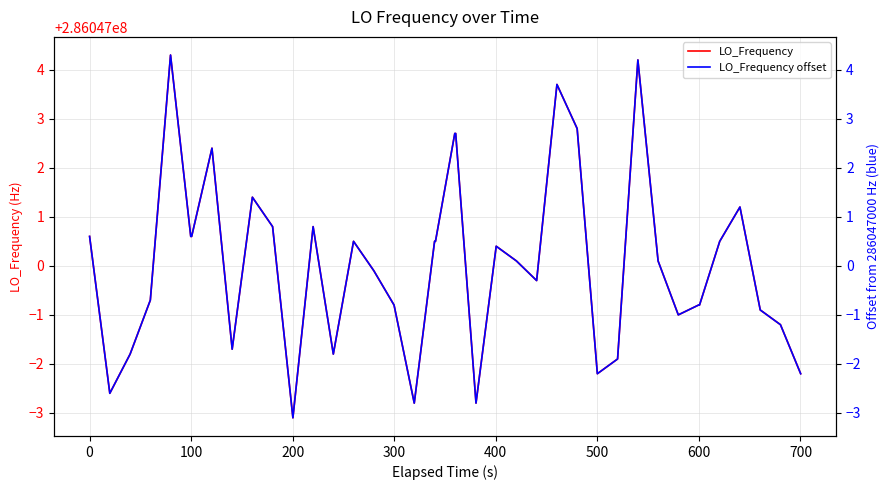

The value of LO_Frequency offset at 36 is 1.6. True or false?

False